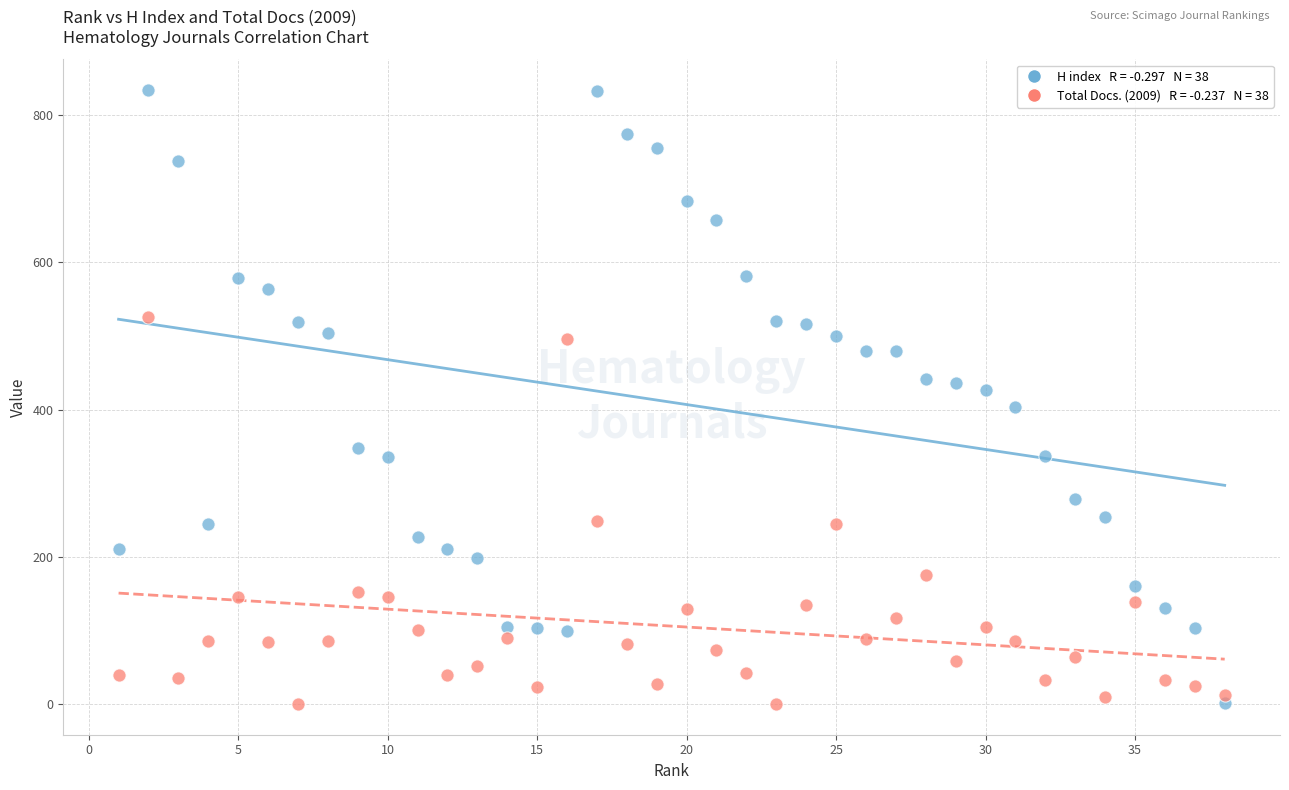

Across all data points, what is the range of X values (max minus min)?

37